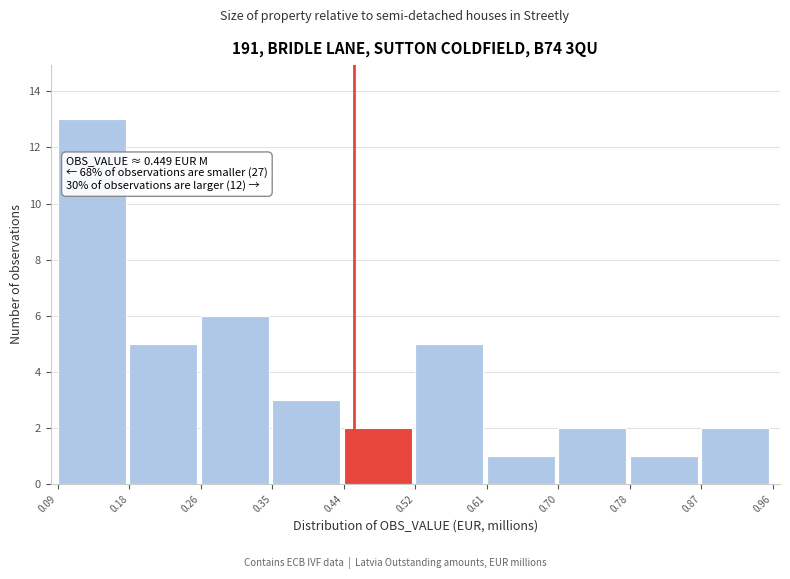

Over which range of the x-axis is the bar tallest?

0.09 to 0.18